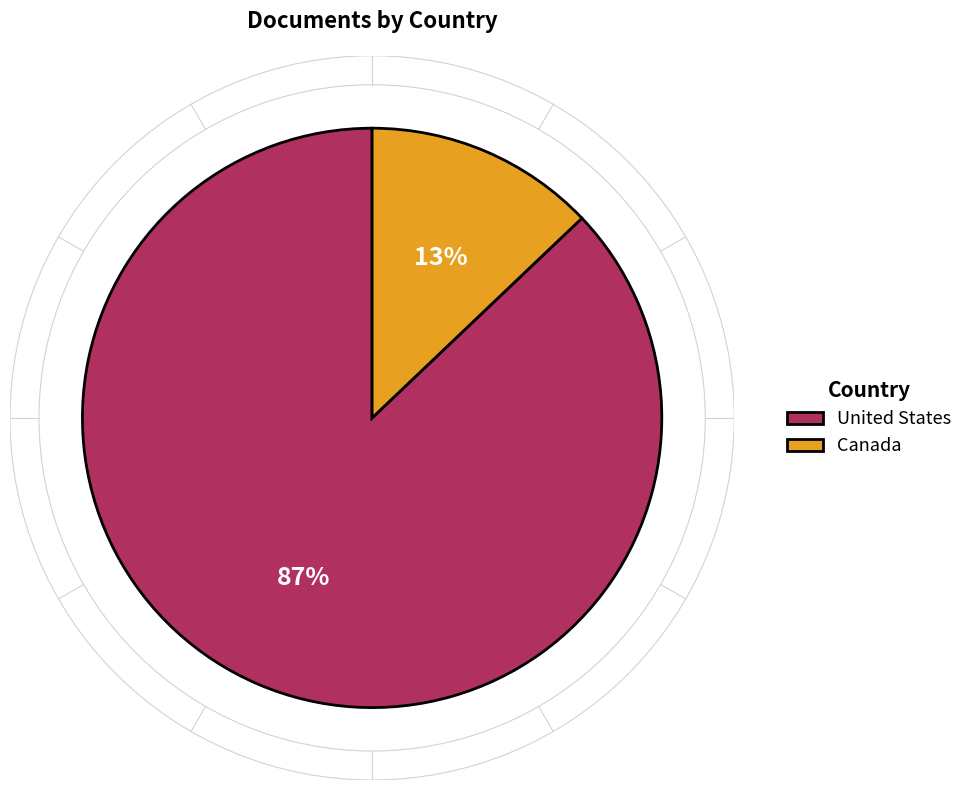

Count the number of slices in the pie.

2